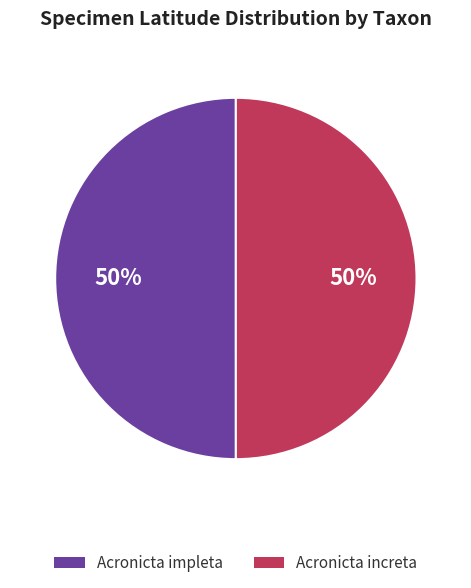

What percentage is the Acronicta impleta slice, to the nearest percent?

50%